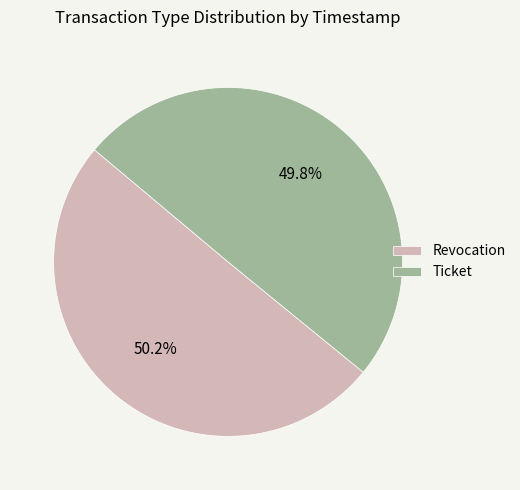

Is there any slice that represents more than half of the pie?

Yes